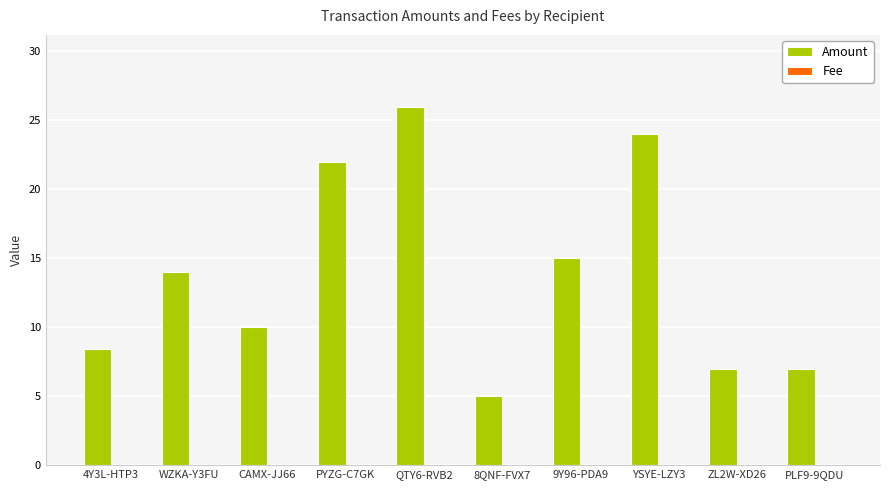

What is the spread (max minus min) of values at CAMX-JJ66?

9.9